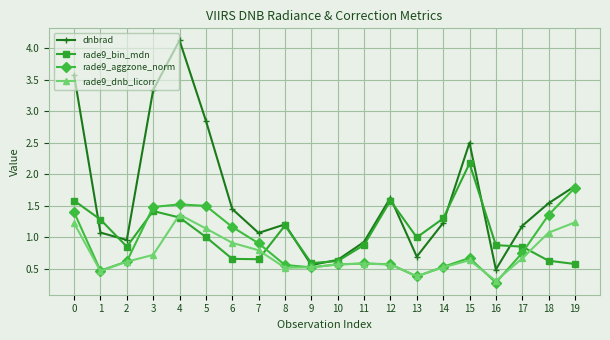

How many values in the dnbrad series are below 1?

6